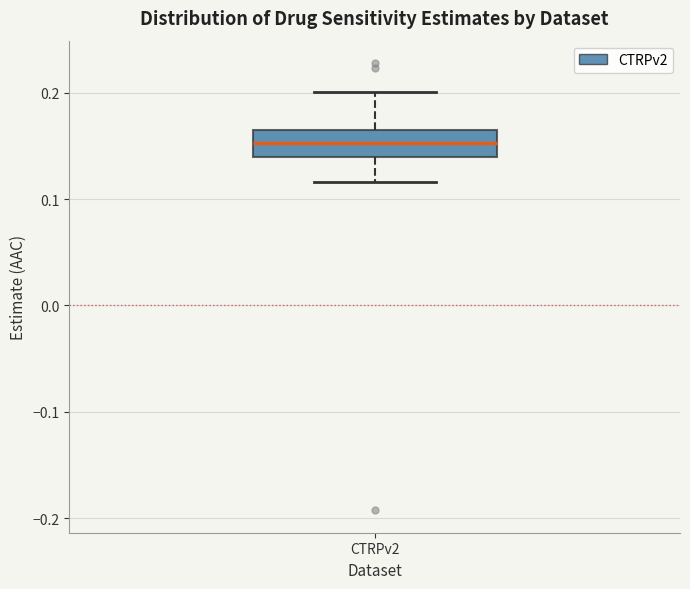

Transcribe this box plot: give where the median line is, the range the box spans, and where the two whiskers end, as read against the y-axis. The values are not printed on the chart, so give them approximately, as read against the axis.

median 0.15, box 0.14 to 0.16, whiskers 0.12 to 0.20